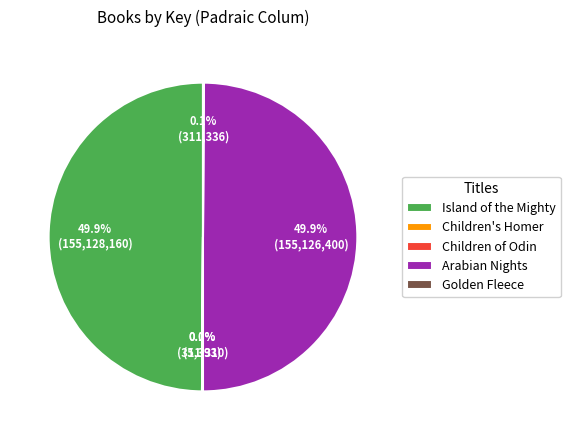

What percentage is NOT represented by Arabian Nights?

50.1%